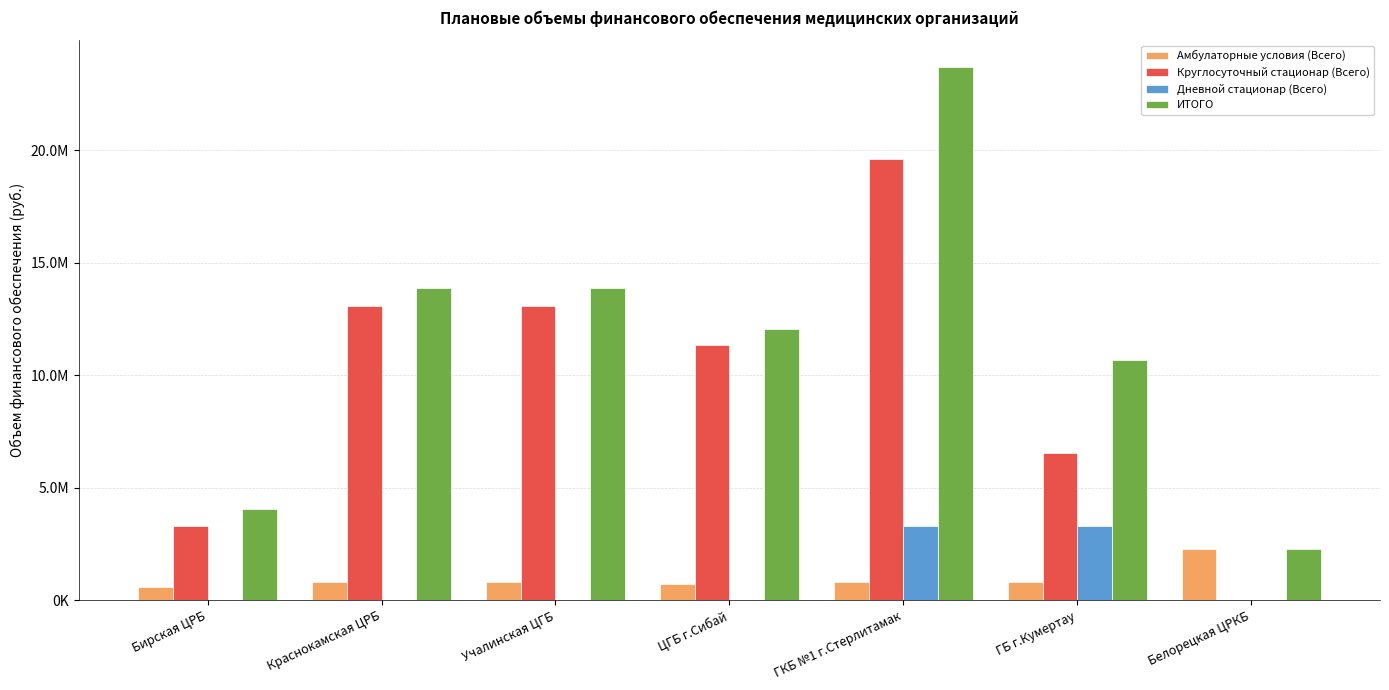

Where does the Амбулаторные условия (Всего) series first go above 801384?

Краснокамская ЦРБ